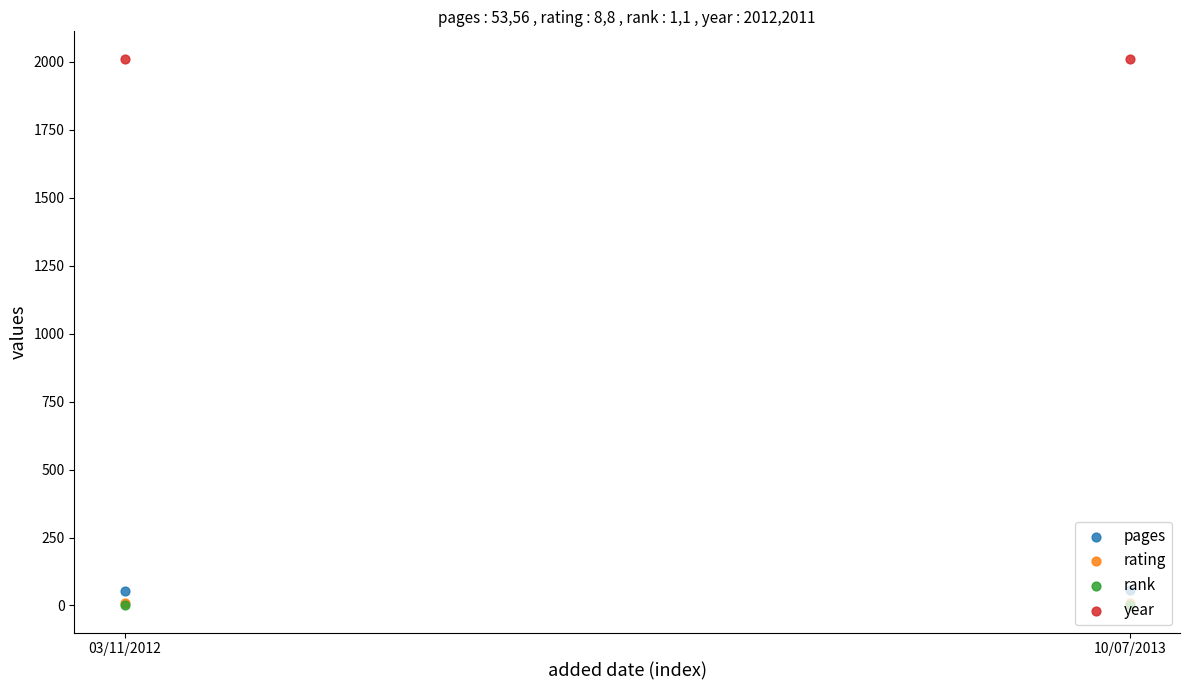

Is the value of pages at 03/11/2012 greater than the value of year at 10/07/2013?

No